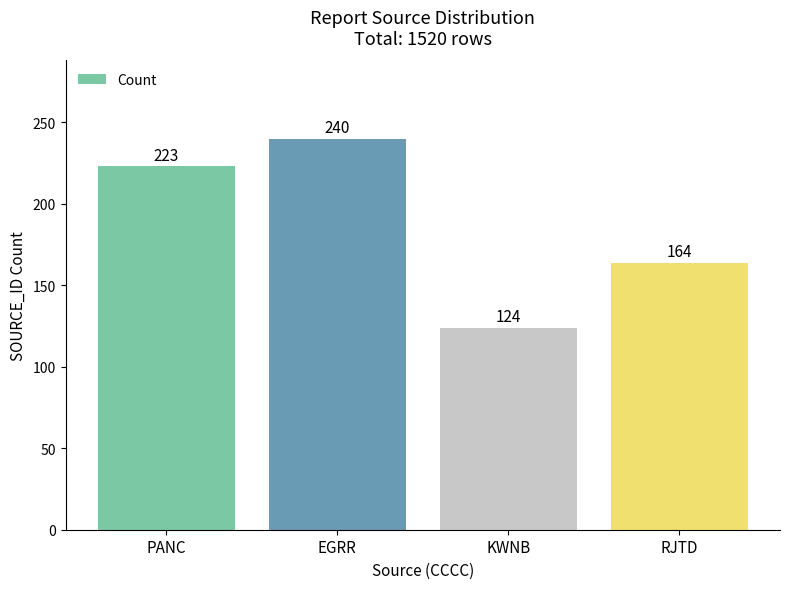

What is the difference between the second highest and second lowest values?

59